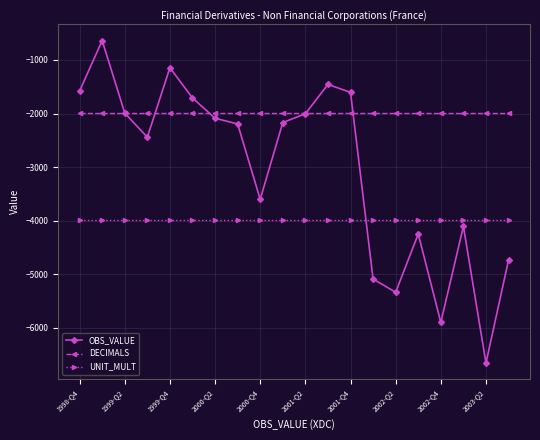

Which series has the largest total across all categories?

DECIMALS